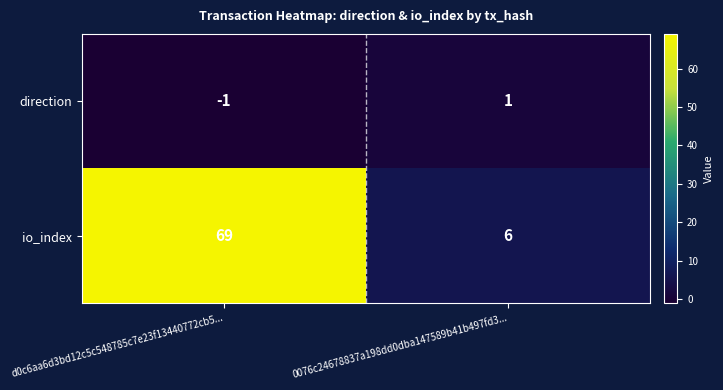

What is the smallest value displayed?

-1